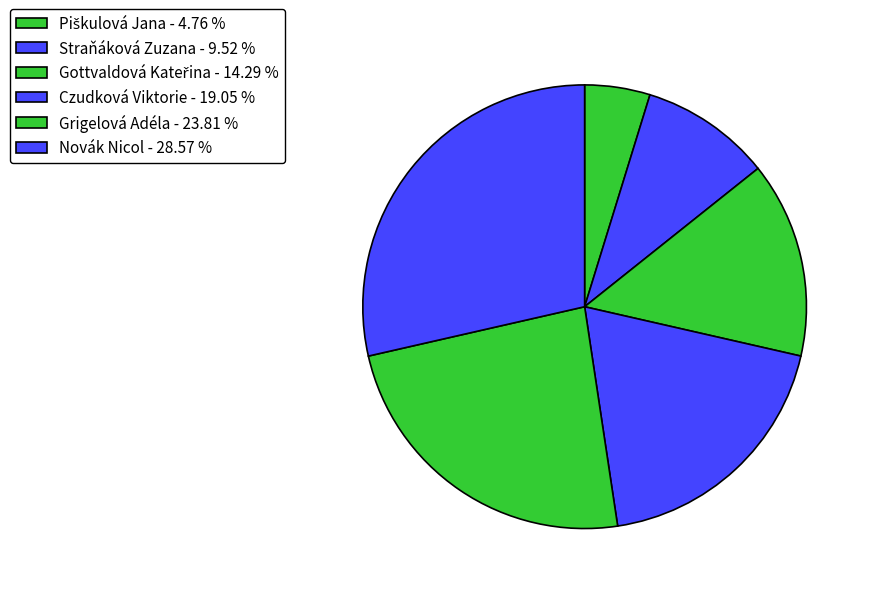

How many slices are in this pie chart?

6